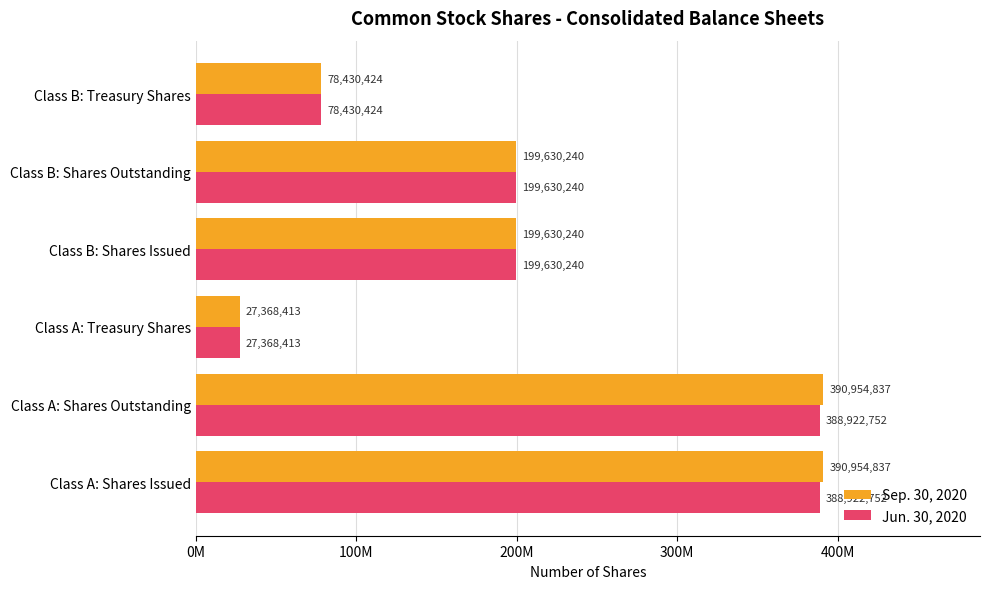

Which series has the widest spread of values?

Sep. 30, 2020